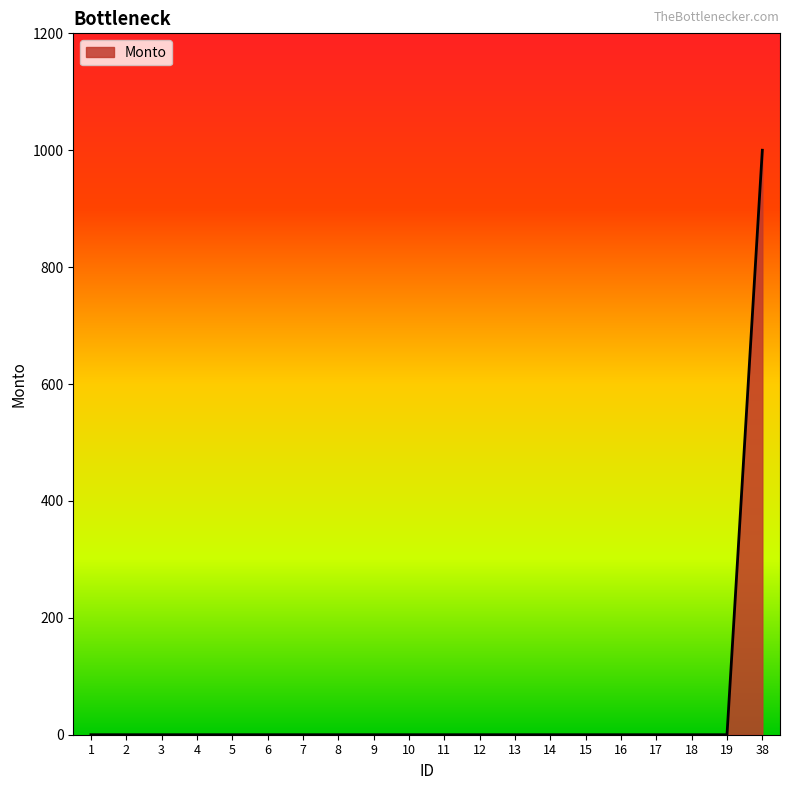

The chart shows a value of 0 at 6. True or false?

True